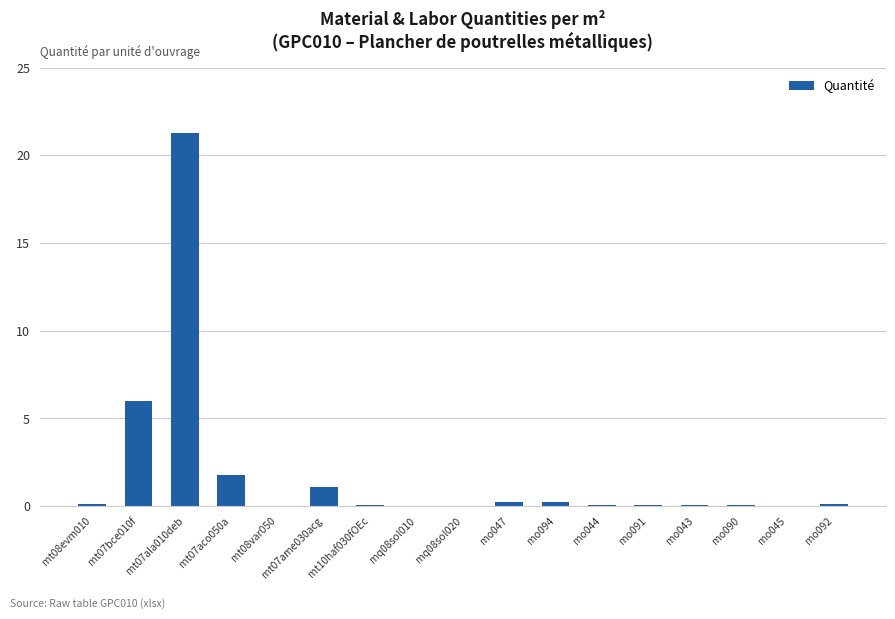

Which category has the highest value across all series?

mt07ala010deb